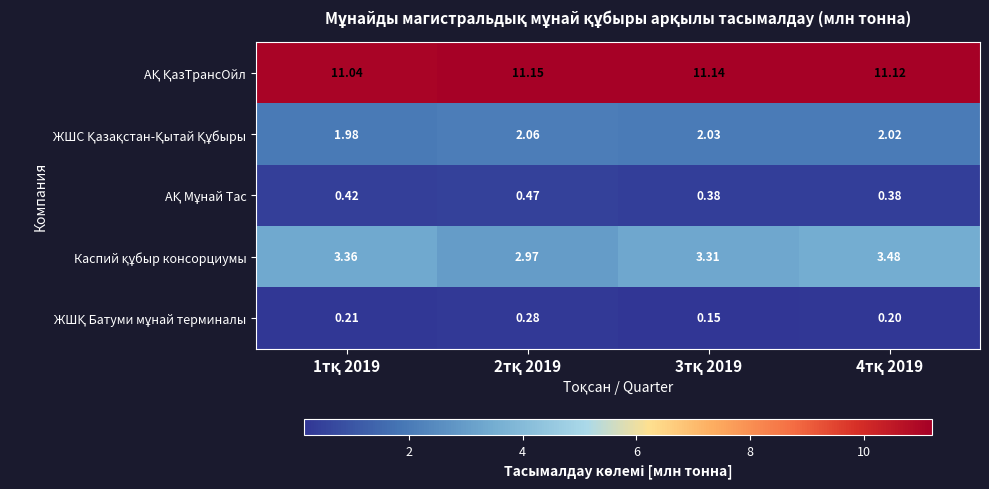

What is the difference between the highest and lowest values at 4тқ 2019?

10.9